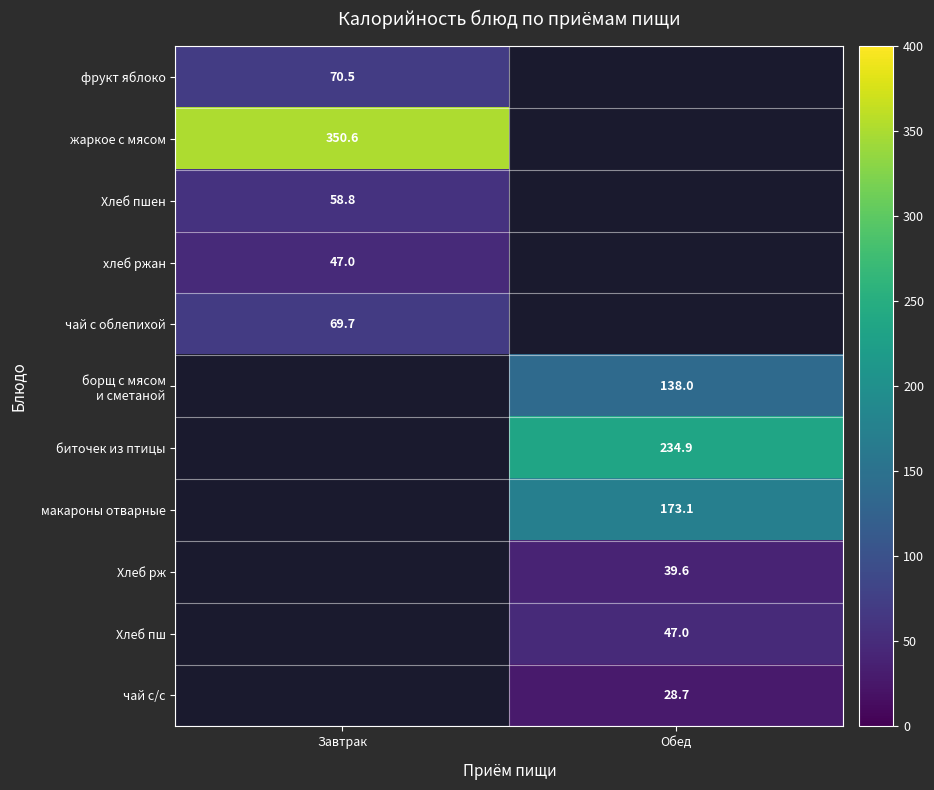

At which category does the chart reach its minimum across all series?

Обед